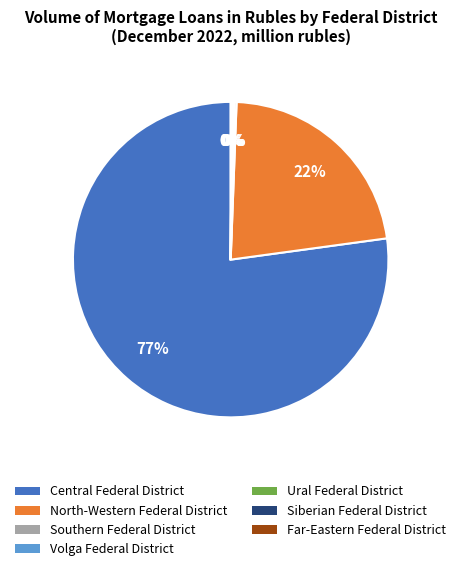

Which category accounts for the majority?

Central Federal District